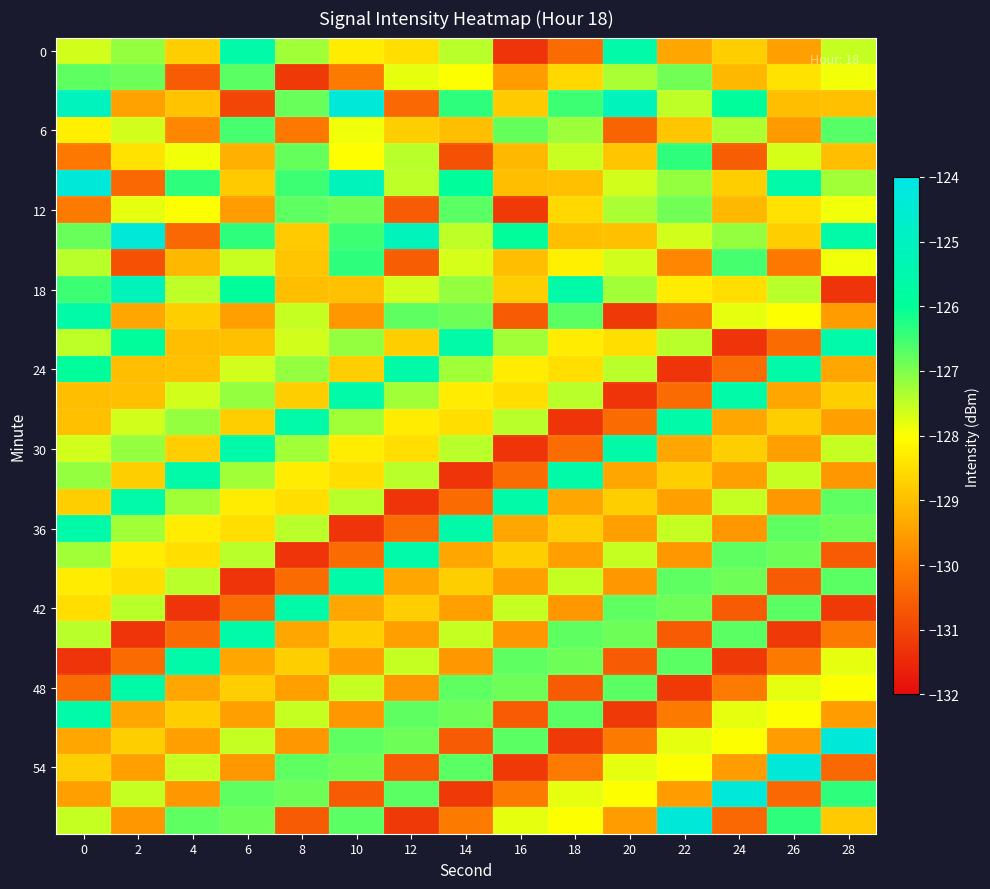

What is the total value across all series at 0?

-3833.3